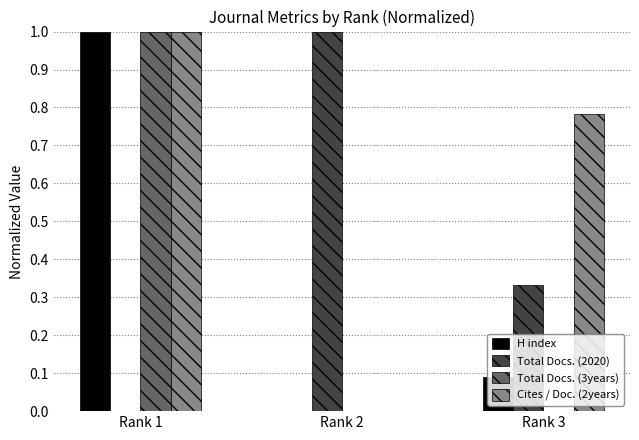

Count the number of data series in this chart.

4